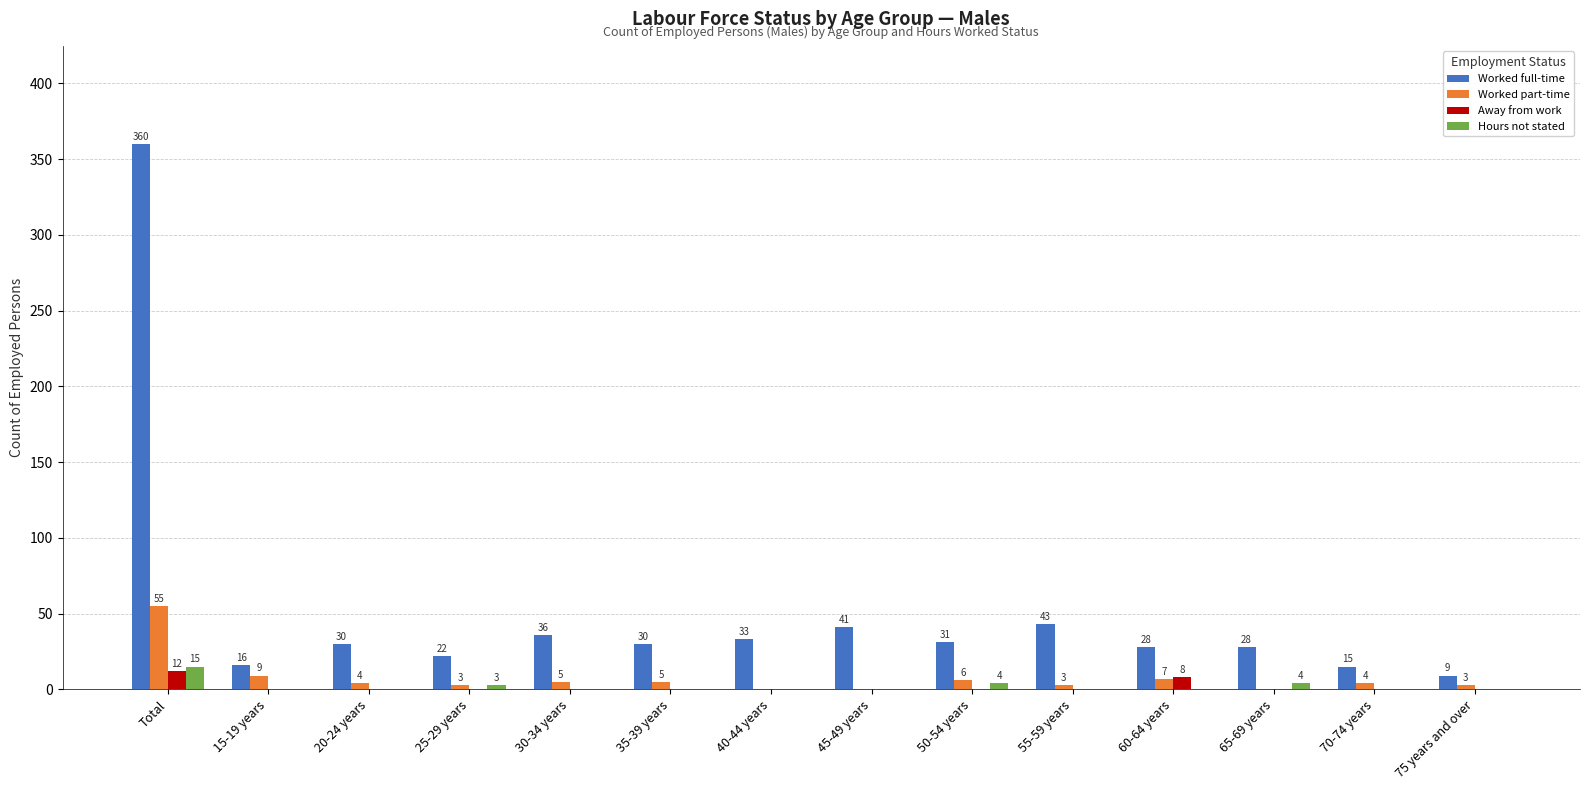

Are the bars grouped side by side (vs. stacked)?

Yes